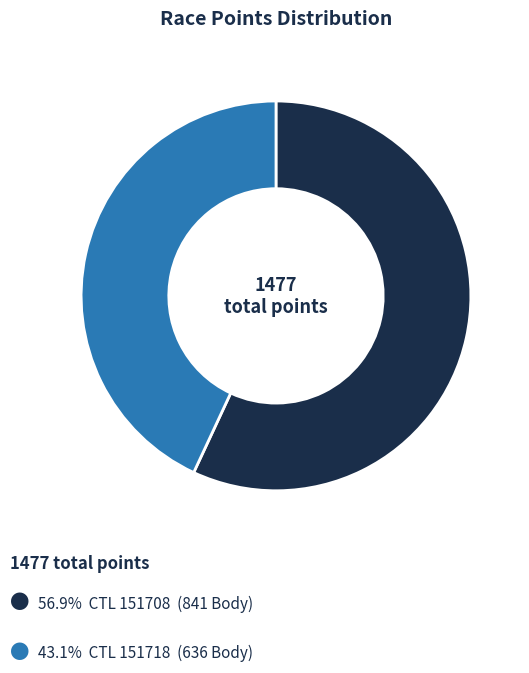

Is there any slice that represents more than half of the pie?

Yes